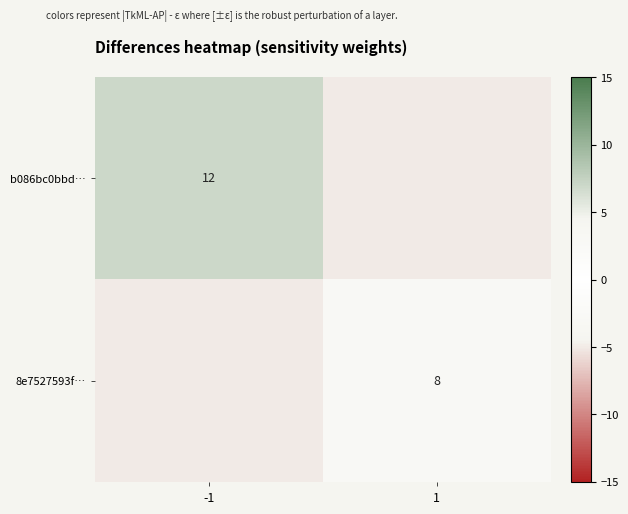

How many categories are shown in the chart?

2